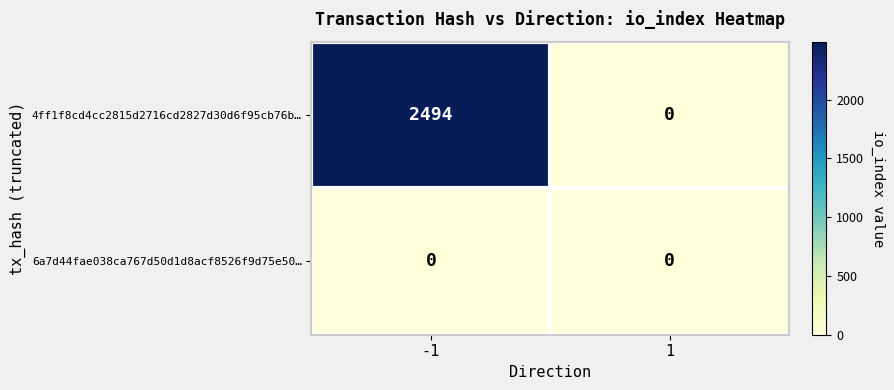

The 4ff1f8cd4cc2815d2716cd2827d30d6f95cb76b… series shows 2494 at -1. True or false?

True